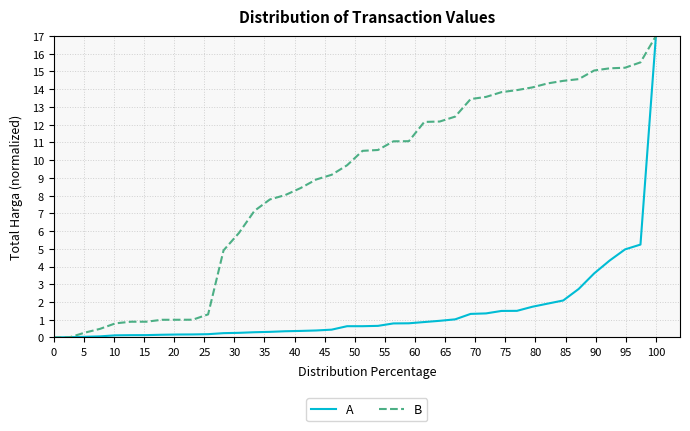

Rank the series by their average value, from lowest to highest.

A, B